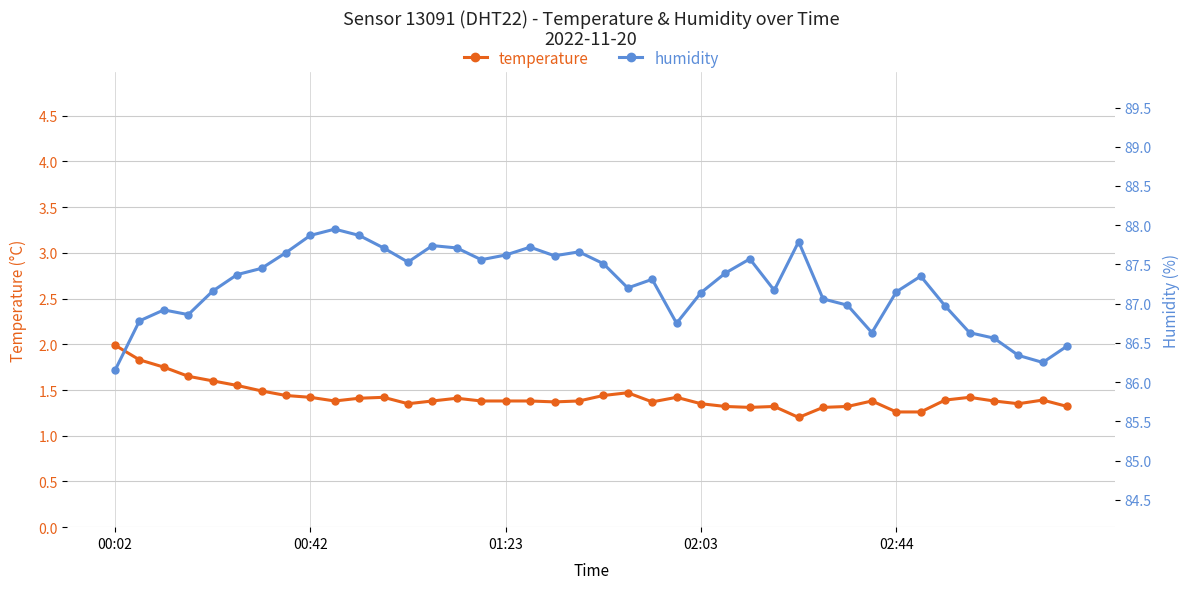

How many data points does each series have?

40